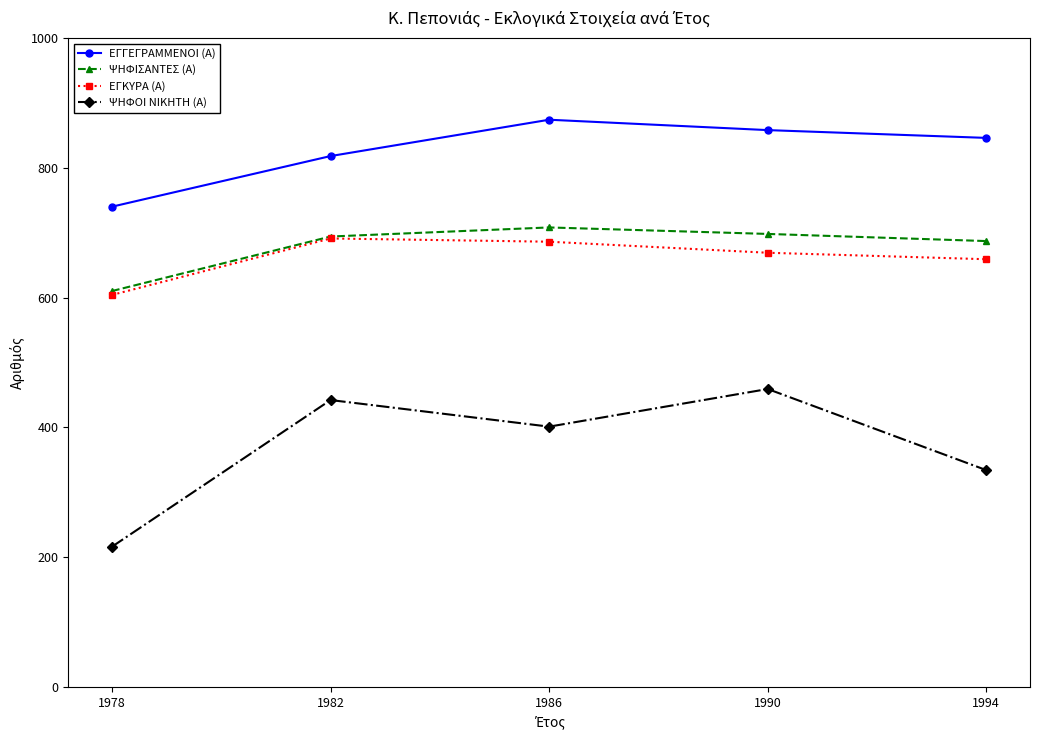

Which series has the widest spread of values?

ΨΗΦΟΙ ΝΙΚΗΤΗ (Α)